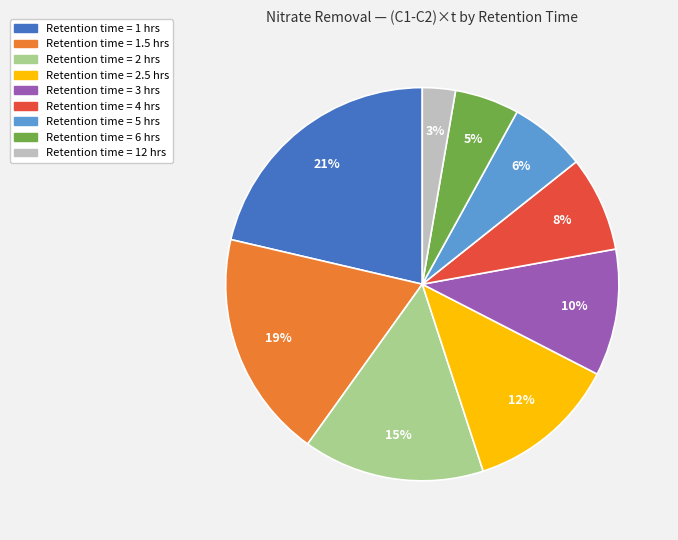

To the nearest percent, what is the average slice percentage?

11%